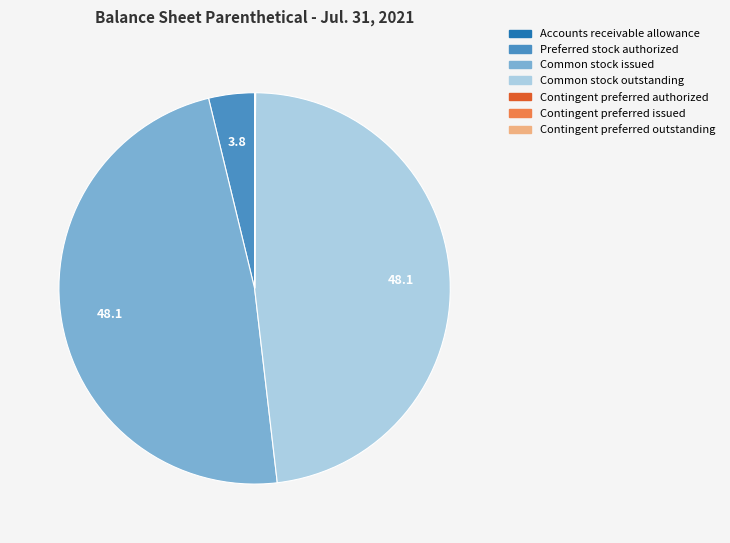

Is there any slice that represents more than half of the pie?

No